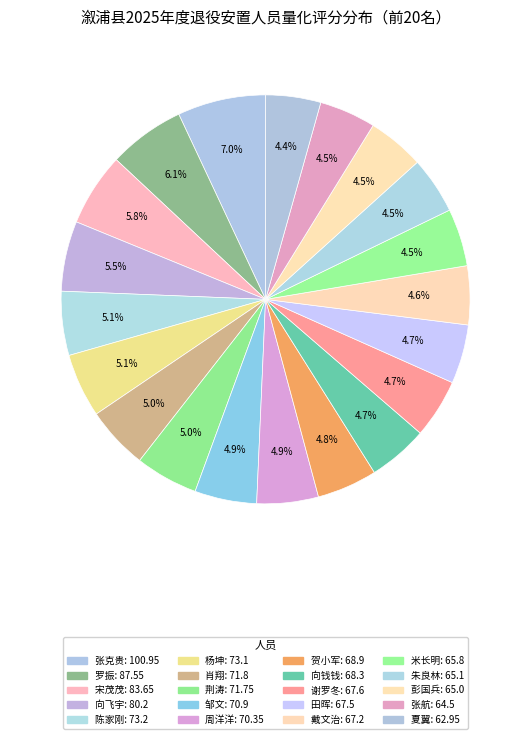

Count the number of slices in the pie.

20